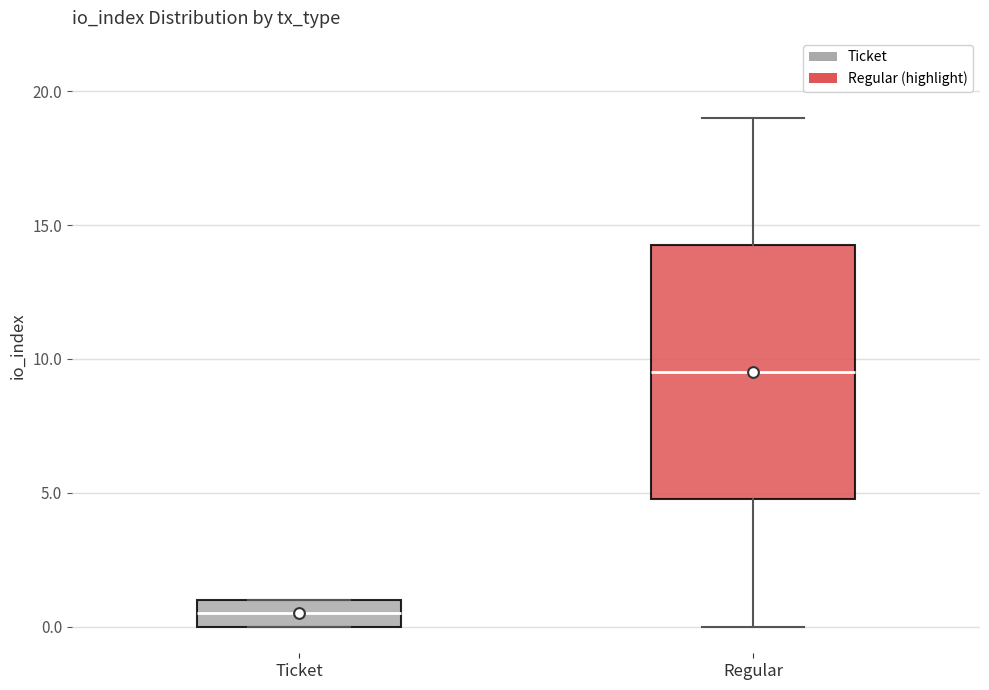

Comparing the boxes themselves (not the whiskers), which one is the tallest?

Regular